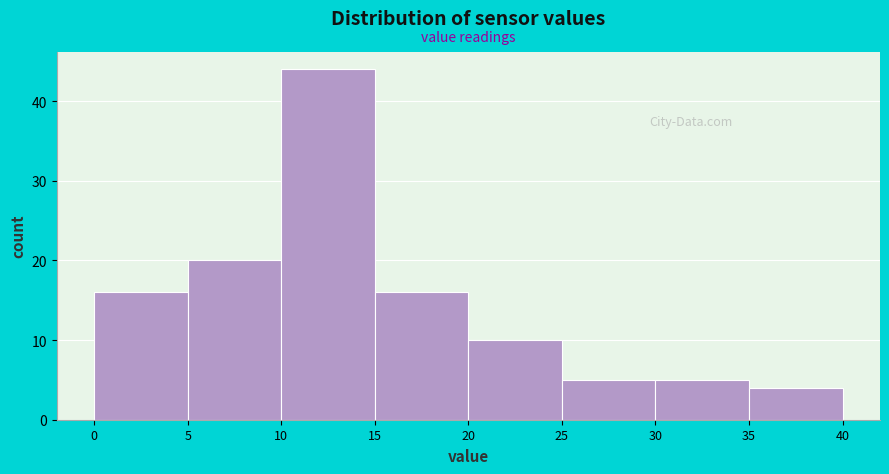

Reading left to right, transcribe this chart: for each bar, give the range it covers on the x-axis and its height. The values are not printed on the chart, so give them approximately, as read against the axis.

0 to 5: 16
5 to 10: 20
10 to 15: 44
15 to 20: 16
20 to 25: 10
25 to 30: 5
30 to 35: 5
35 to 40: 4